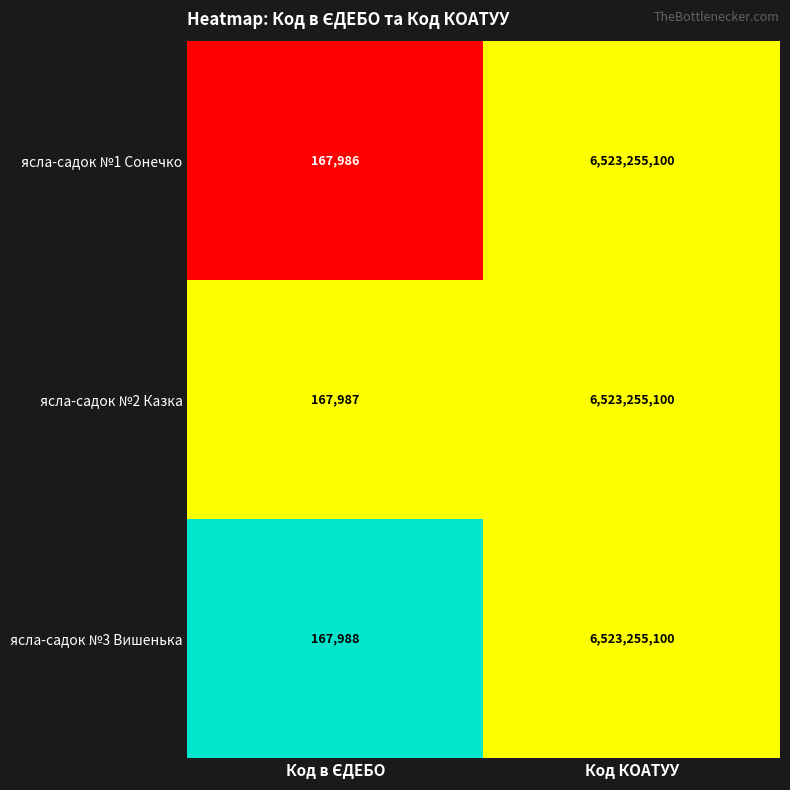

Which series has the widest spread of values?

ясла-садок №1 Сонечко